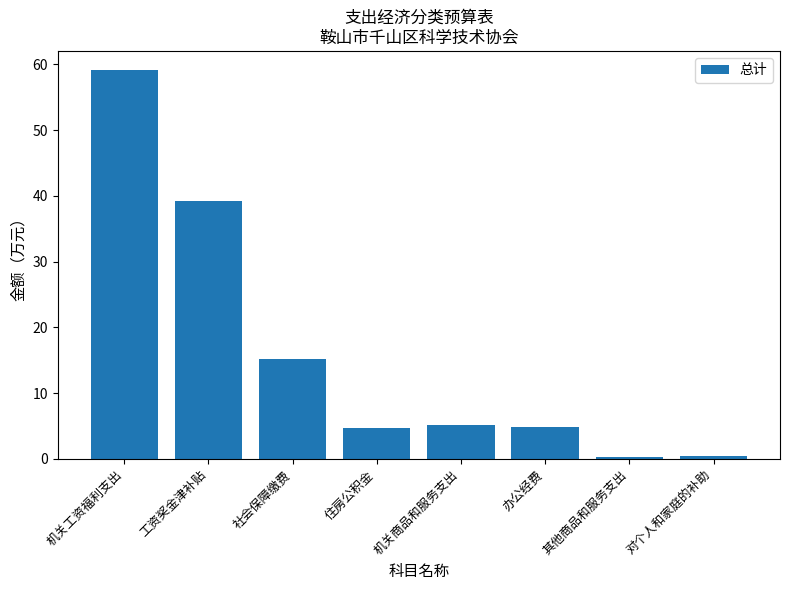

Are the bars grouped side by side (vs. stacked)?

No